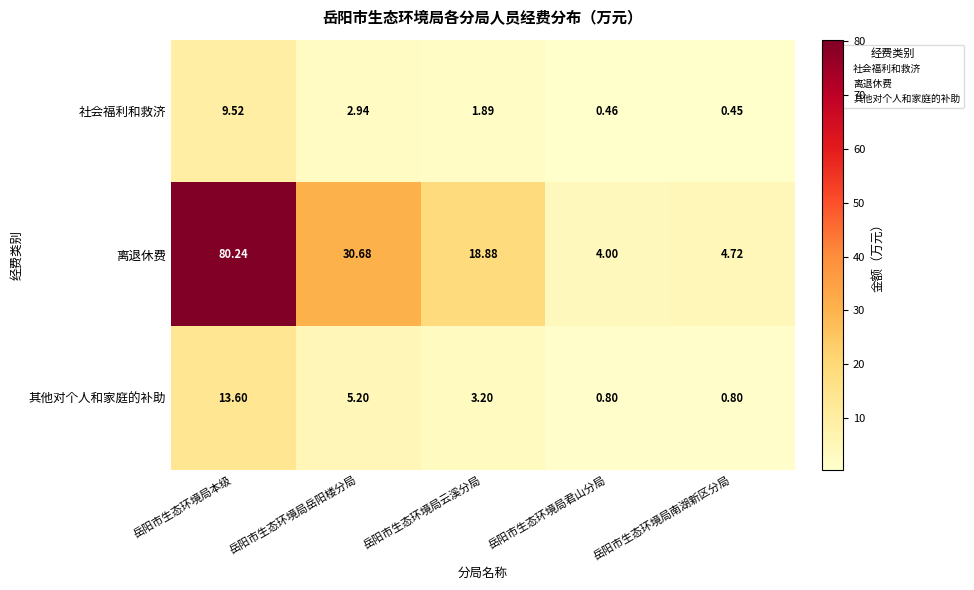

List the labels in order of 社会福利和救济 value, smallest first.

岳阳市生态环境局南湖新区分局, 岳阳市生态环境局君山分局, 岳阳市生态环境局云溪分局, 岳阳市生态环境局岳阳楼分局, 岳阳市生态环境局本级